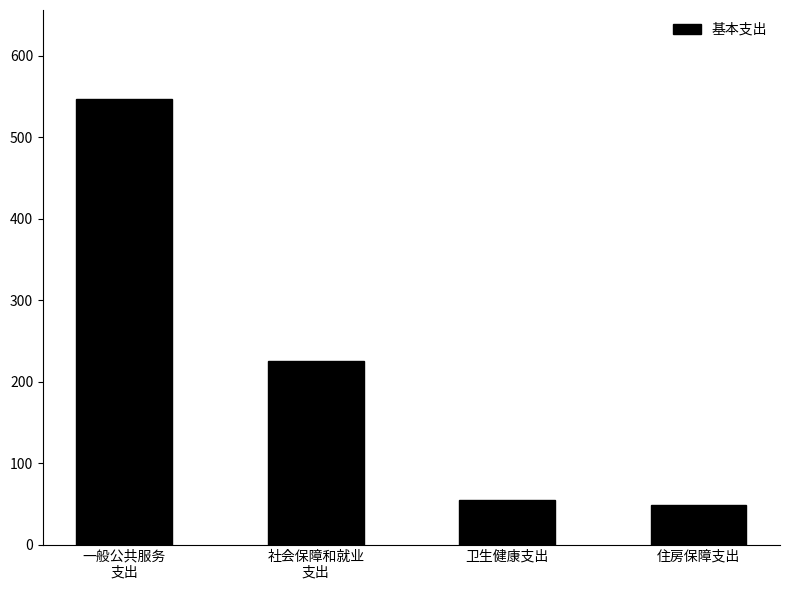

Rank the categories by value from highest to lowest.

一般公共服务
支出, 社会保障和就业
支出, 卫生健康支出, 住房保障支出